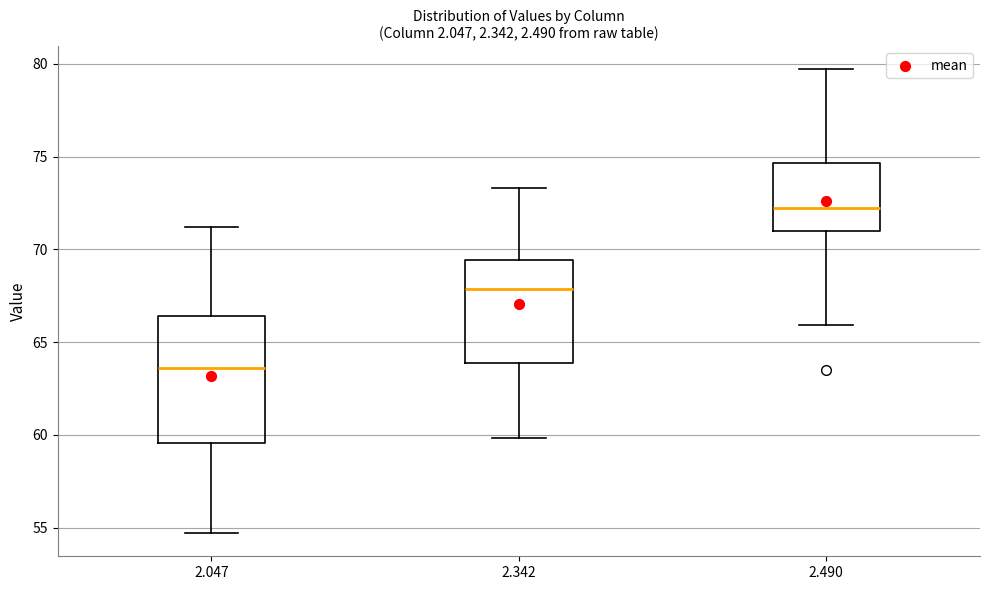

Where does the upper whisker of the box at x = 2.047 end on the y-axis? The values are not printed on the chart, so give them approximately, as read against the axis.

71.0